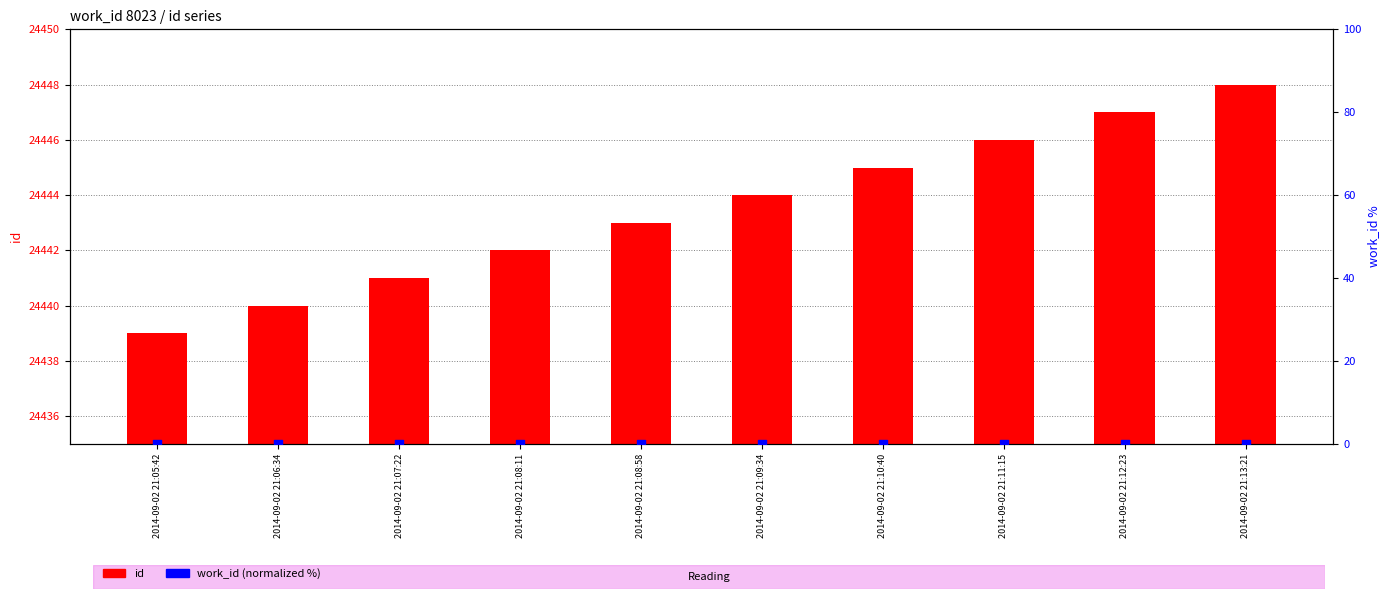

Which series has the largest total across all categories?

id